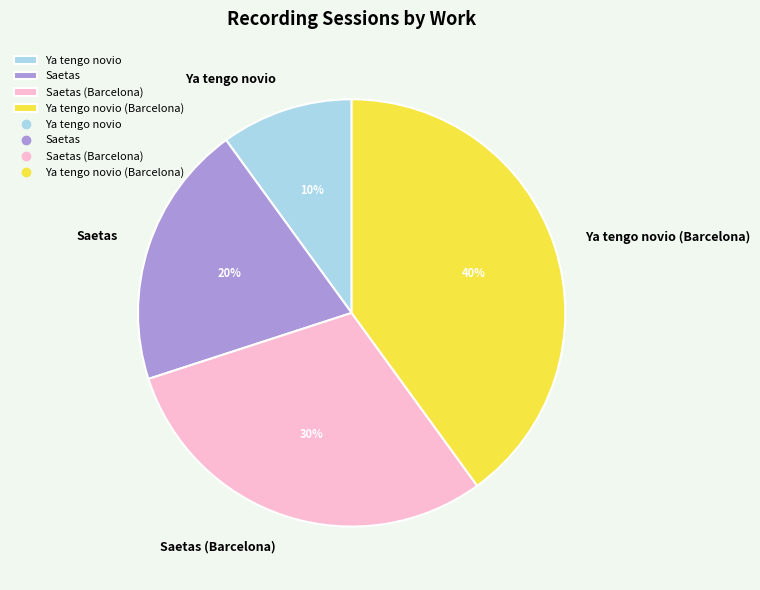

Rank the categories by value from lowest to highest.

Ya tengo novio, Saetas, Saetas (Barcelona), Ya tengo novio (Barcelona)